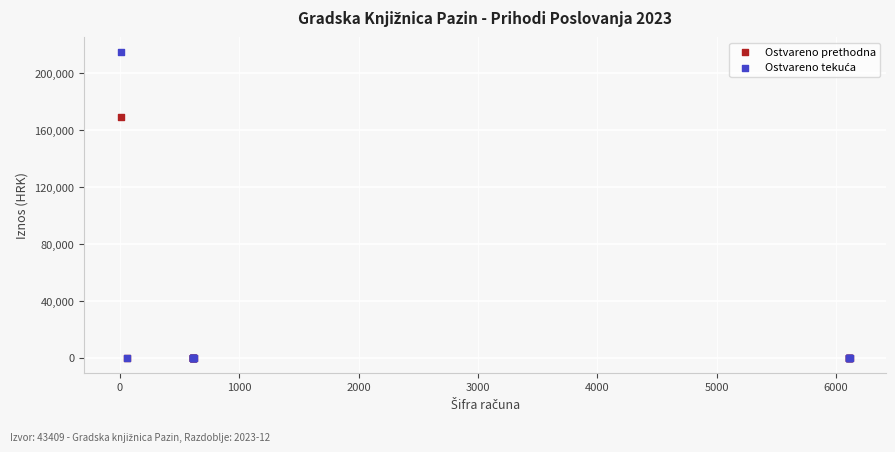

Across all series, what Y value is closest to 107350?

169316.9